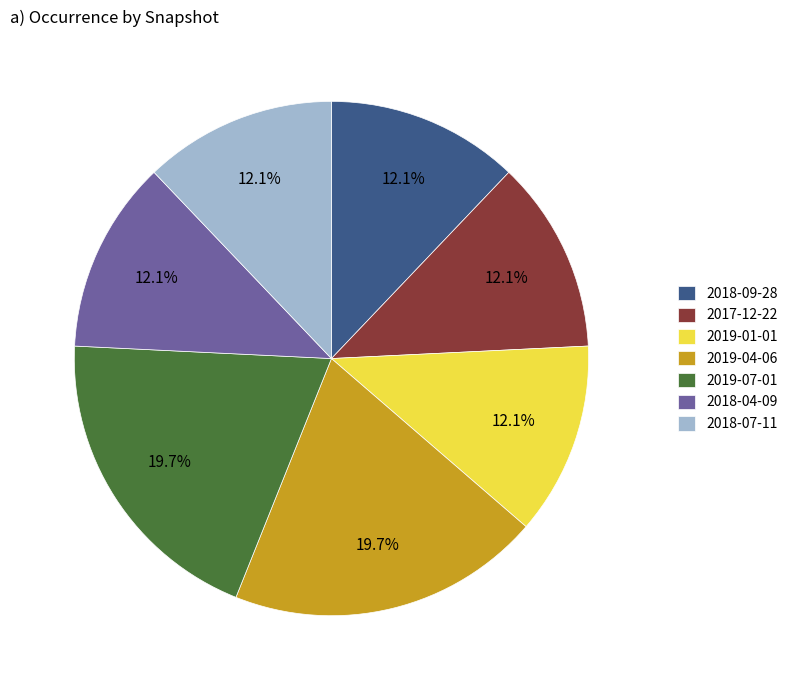

Is there a majority slice in this chart?

No